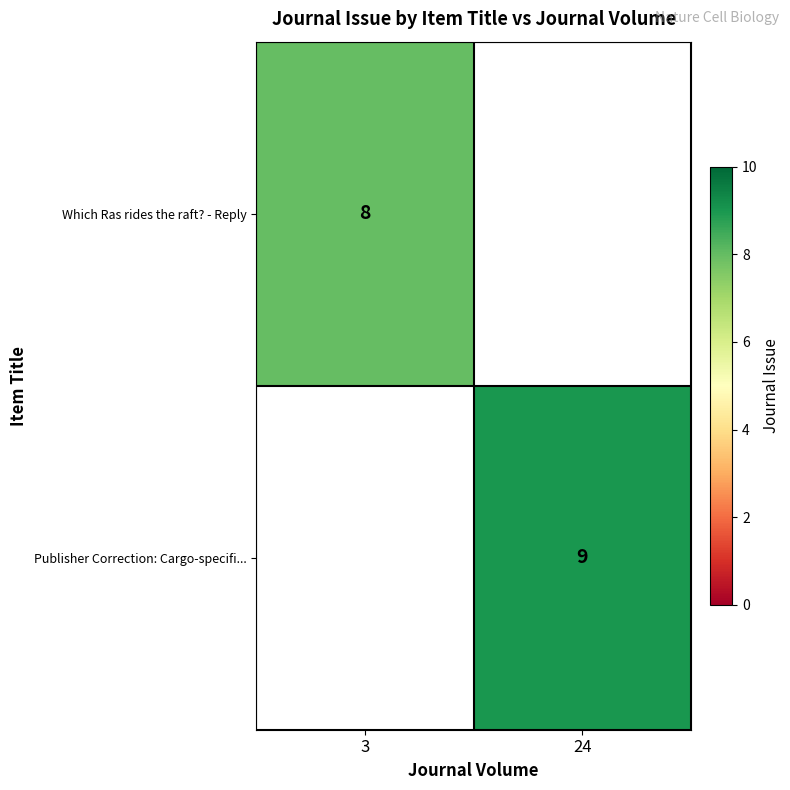

True or false: Publisher Correction: Cargo-specifi... has a value of 5 at 24.

False